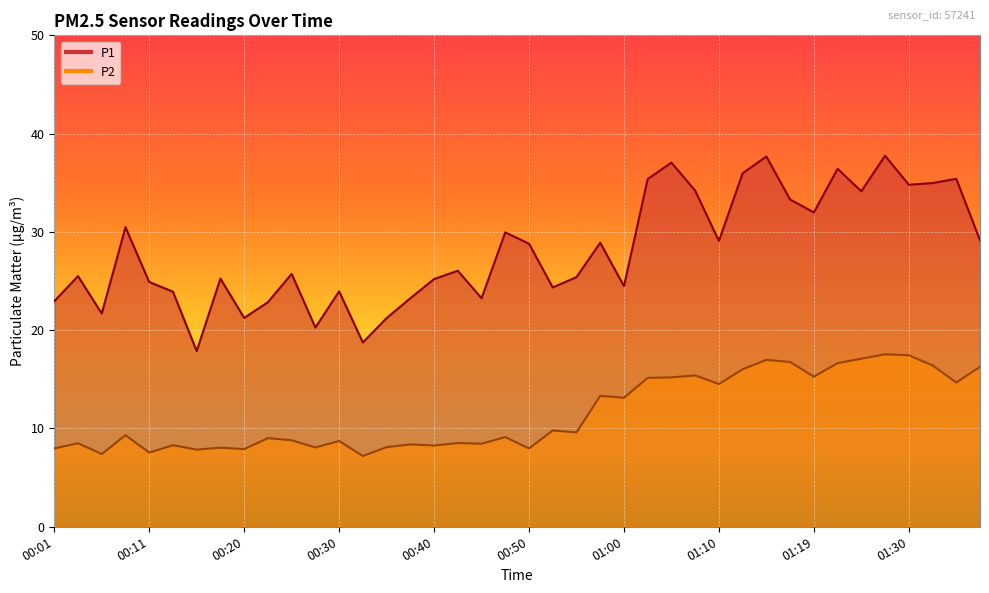

List the series in order of their peak value, lowest first.

P2, P1